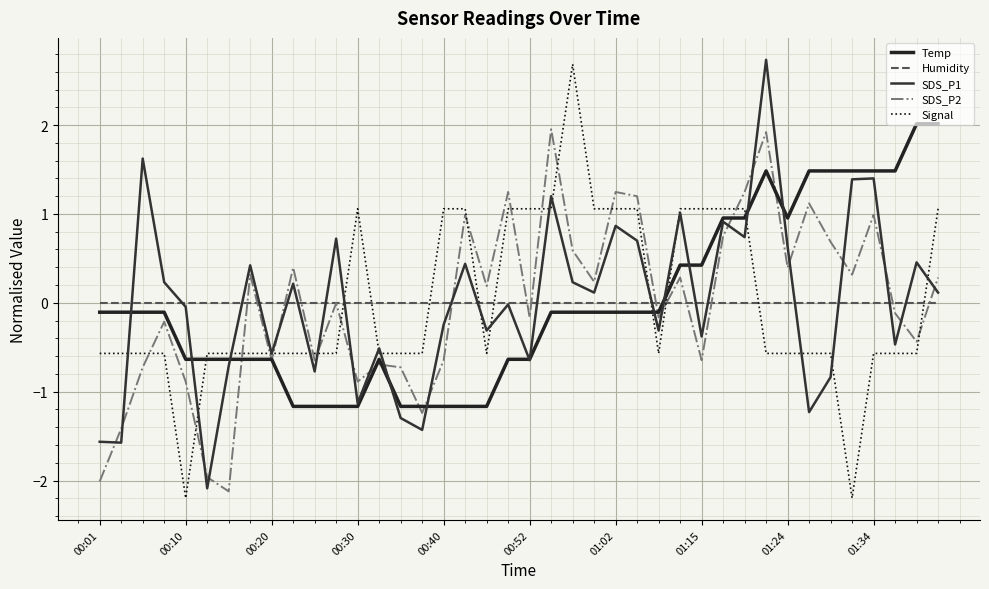

Which series has the widest spread of values?

Signal